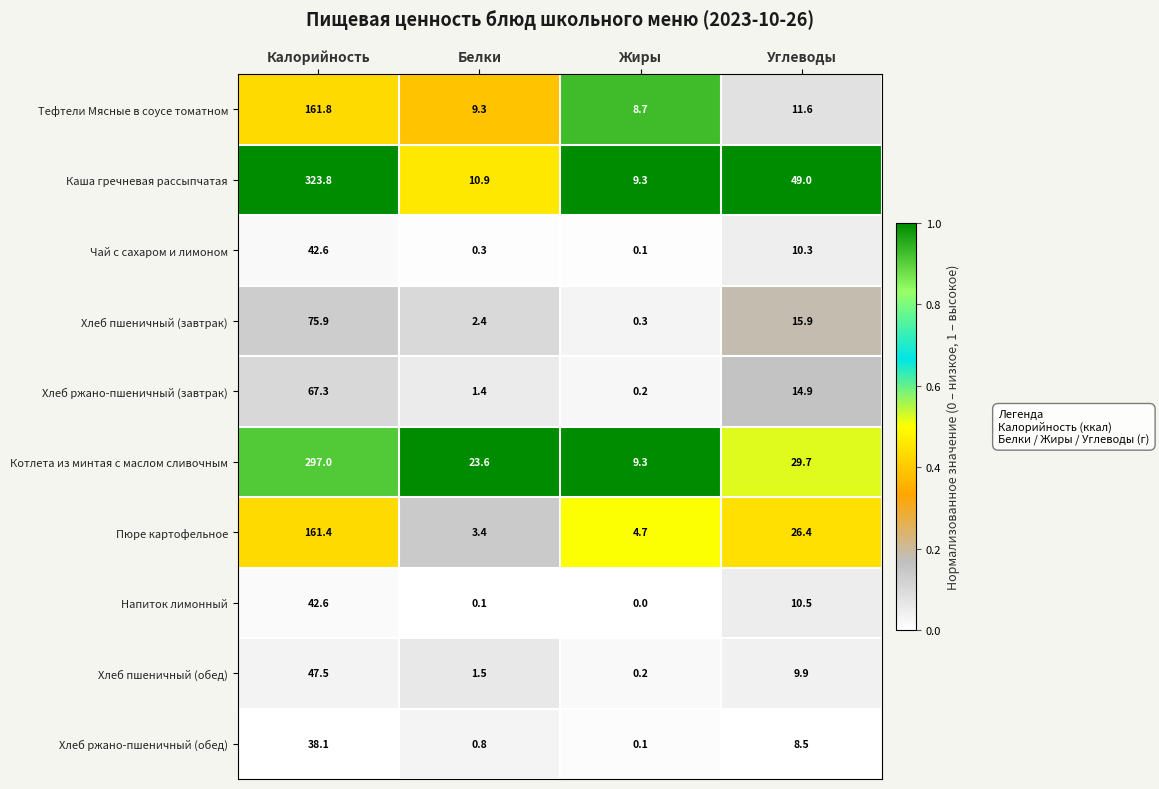

Is it true that Тефтели Мясные в соусе томатном equals 5.2 at Жиры?

False